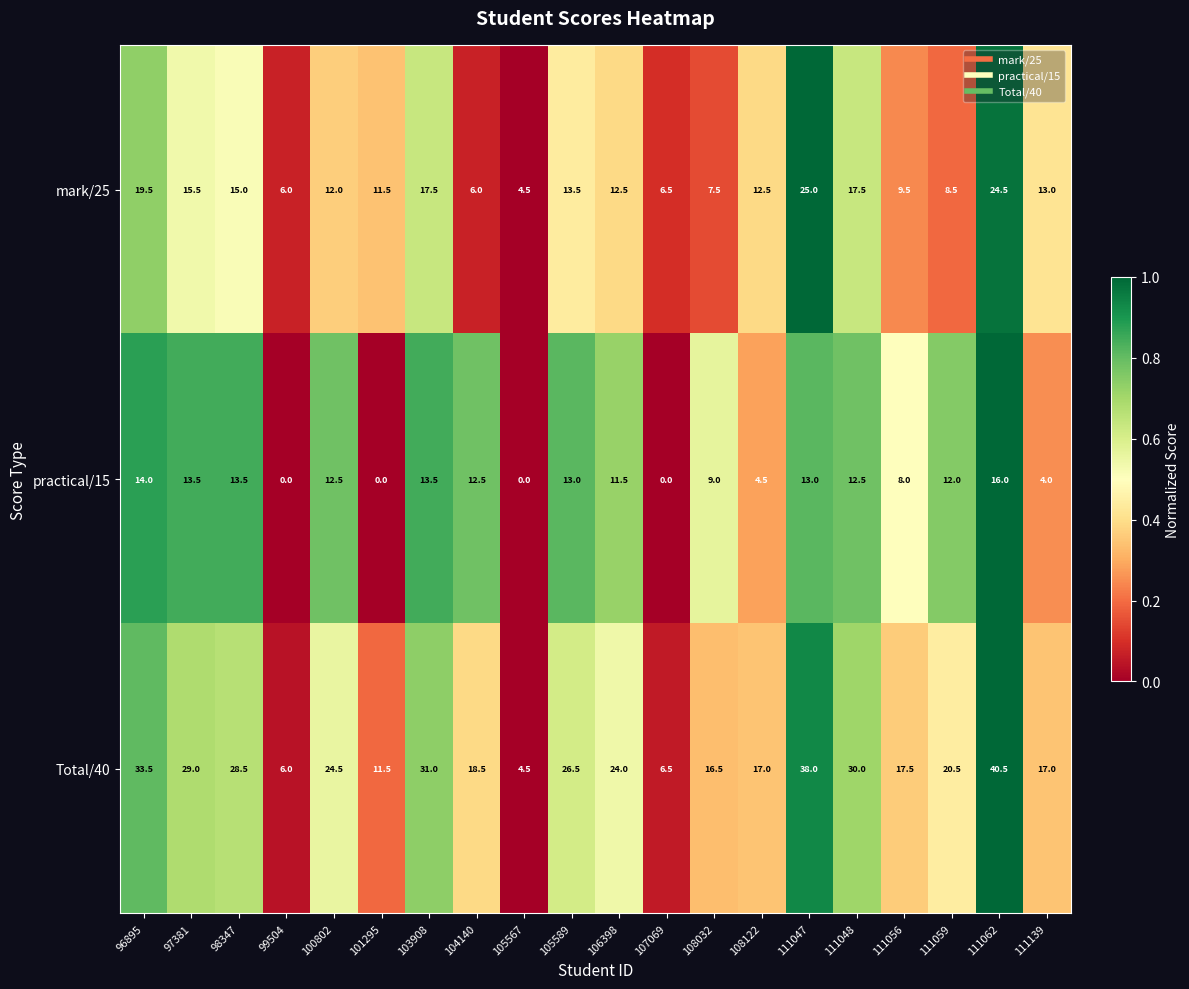

What is the average value of the mark/25 series?

12.9